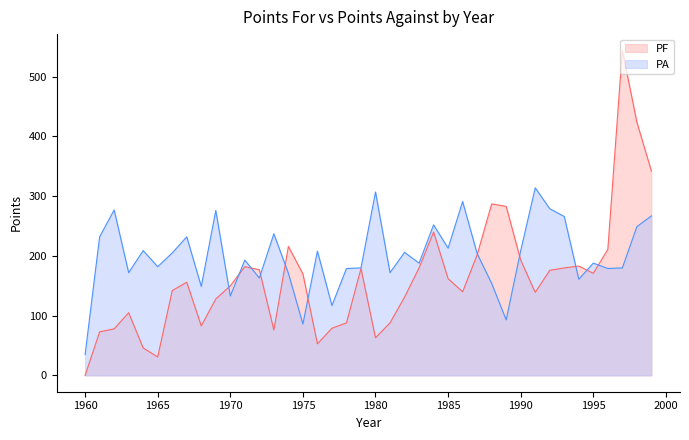

Rank the series by their average value, from lowest to highest.

PF, PA